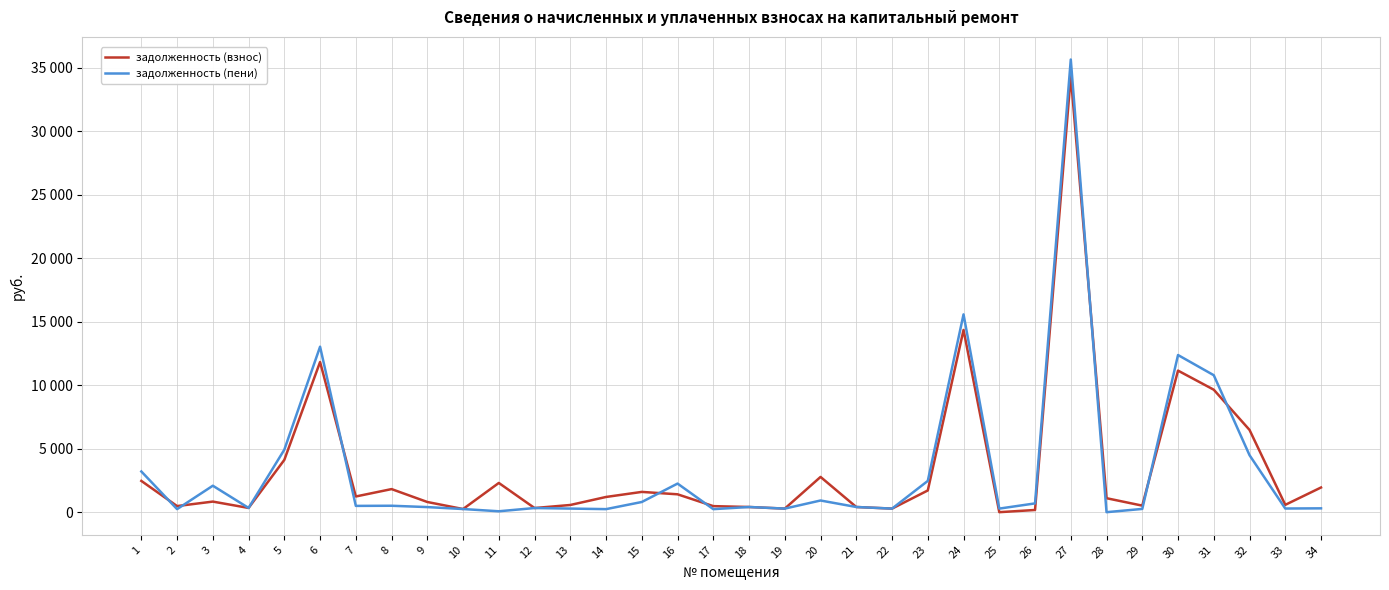

Reading left to right, list all the values displayed in this chart.

задолженность (взнос): 1=2461.8	2=481.0	3=833.3	4=333.4	5=4117.9	6=11825.3	7=1235.9	8=1818.0	9=802.1	10=247.7	11=2301.6	12=326.3	13=566.8	14=1198.3	15=1596.6	16=1407.2	17=475.8	18=408.2	19=281.4	20=2775.4	21=408.2	22=281.4	23=1709.8	24=14349.0	25=0.0	26=172.8	27=34341.1	28=1100.8	29=514.8	30=11146.3	31=9642.8	32=6477.1	33=577.2	34=1943.7
задолженность (пени): 1=3204.7	2=240.5	3=2083.2	4=333.4	5=4921.3	6=13028.4	7=495.3	8=506.1	9=401.1	10=247.7	11=71.2	12=326.3	13=283.4	14=240.5	15=802.1	16=2251.6	17=237.9	18=408.2	19=281.4	20=919.5	21=408.2	22=281.4	23=2462.5	24=15573.5	25=281.4	26=691.5	27=35639.8	28=0.0	29=256.2	30=12372.9	31=10783.6	32=4489.0	33=288.6	34=302.3